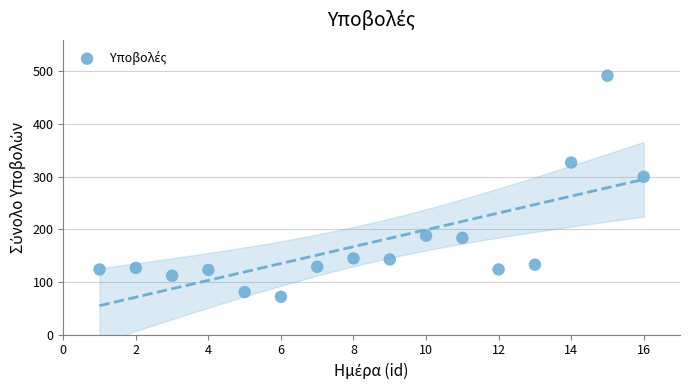

What Y value in the scatter plot is closest to 282?

300